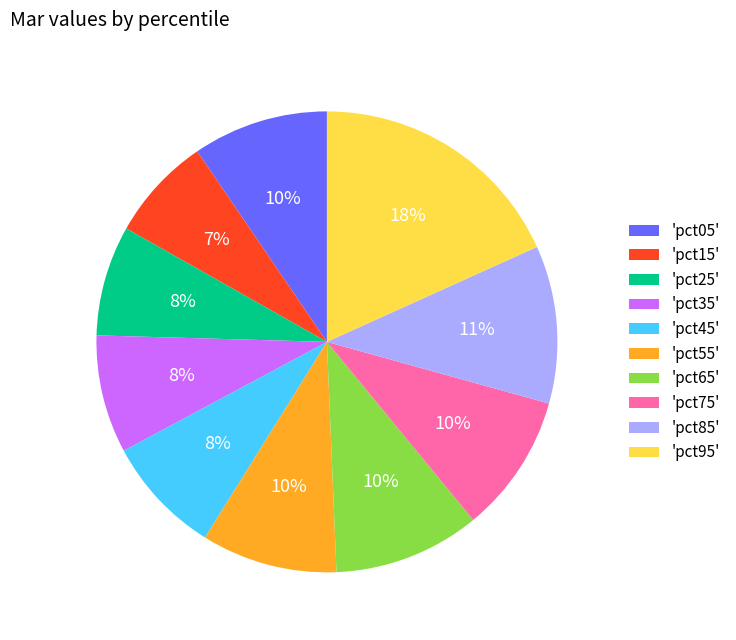

To the nearest percent, what is the difference between the 'pct85' and 'pct45' slice percentages?

3%